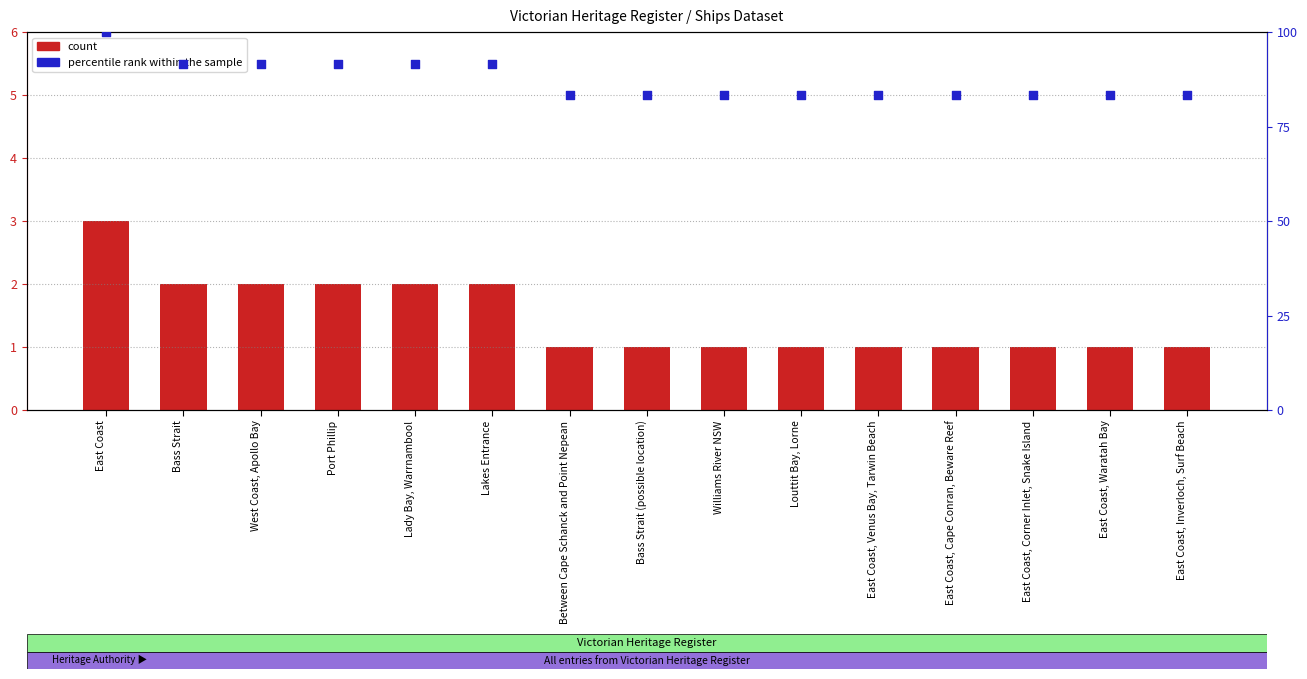

What are all the series names shown in the legend?

count, percentile rank within the sample